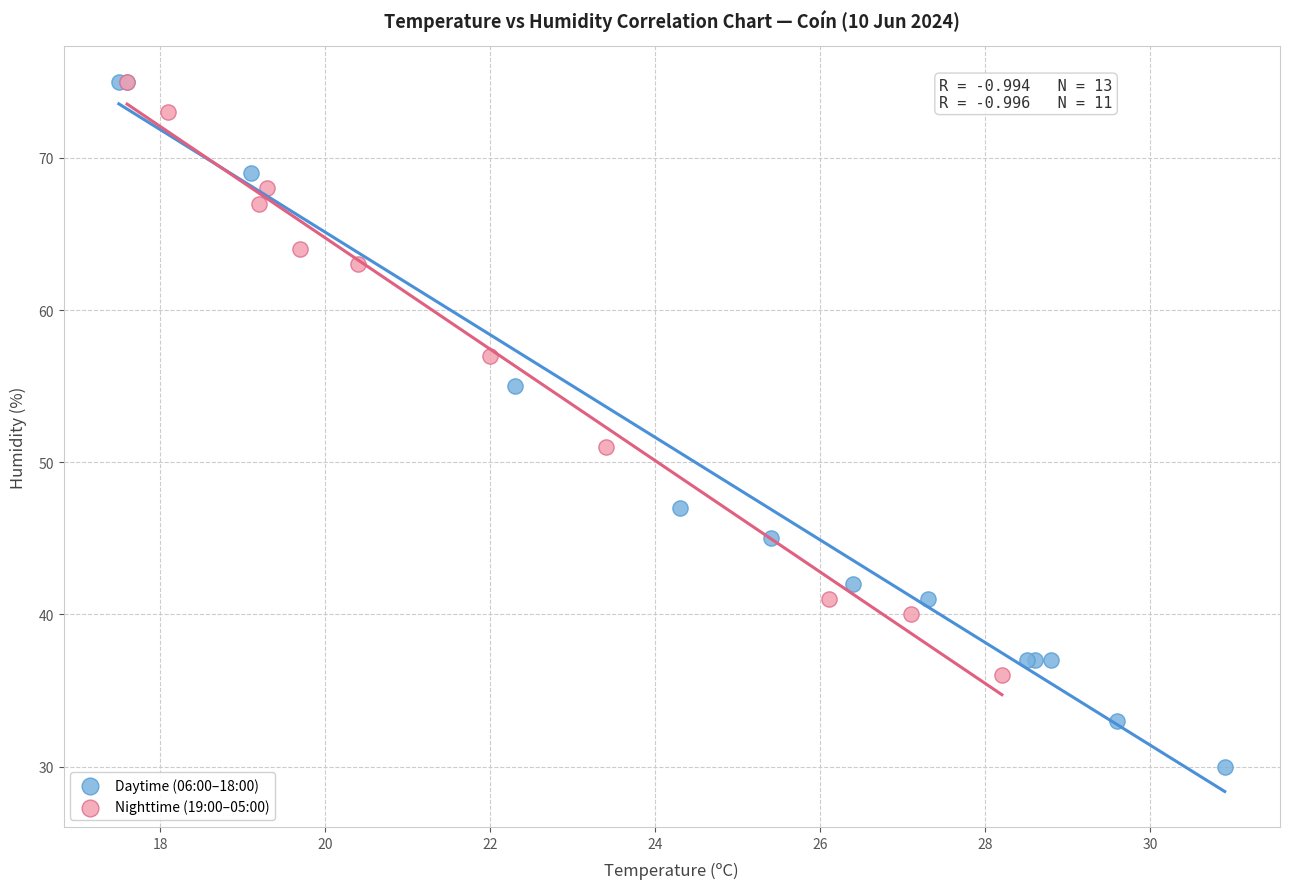

Which series contains the lowest Y value?

Daytime (06:00–18:00)